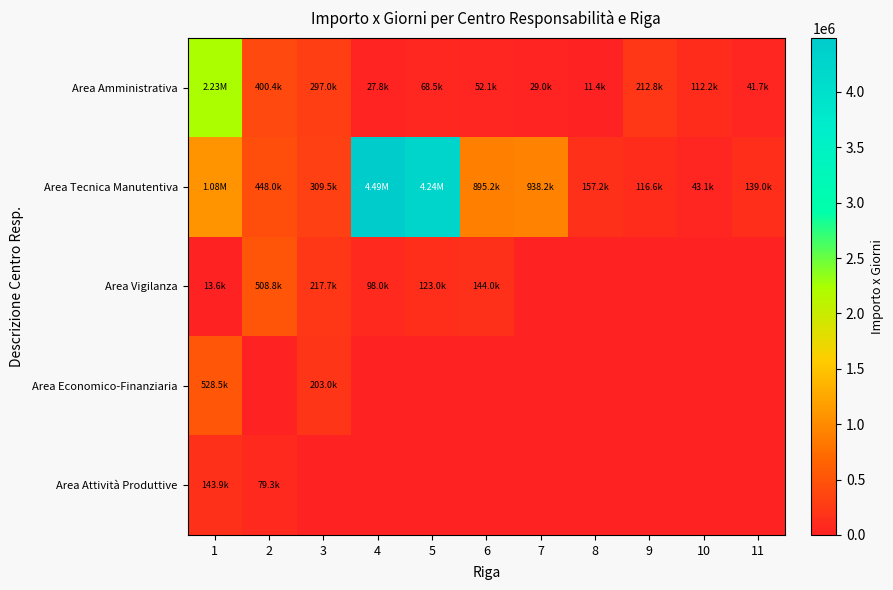

At how many categories does at least one series exceed 3422193?

2